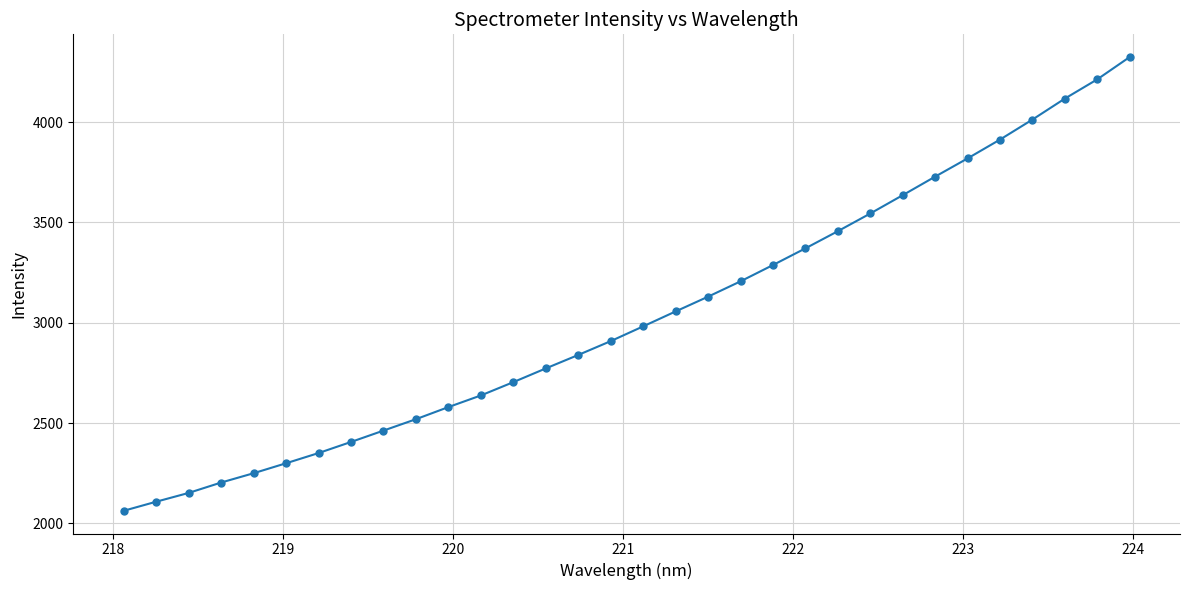

How many data points are above 2982?

16